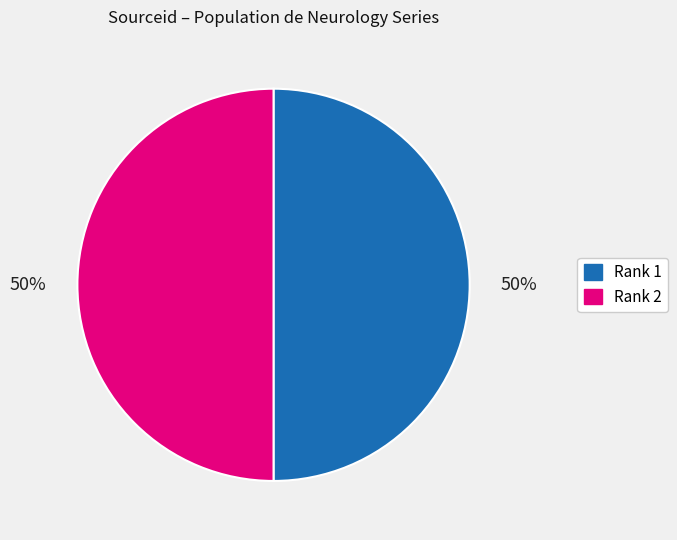

Count the number of slices in the pie.

2